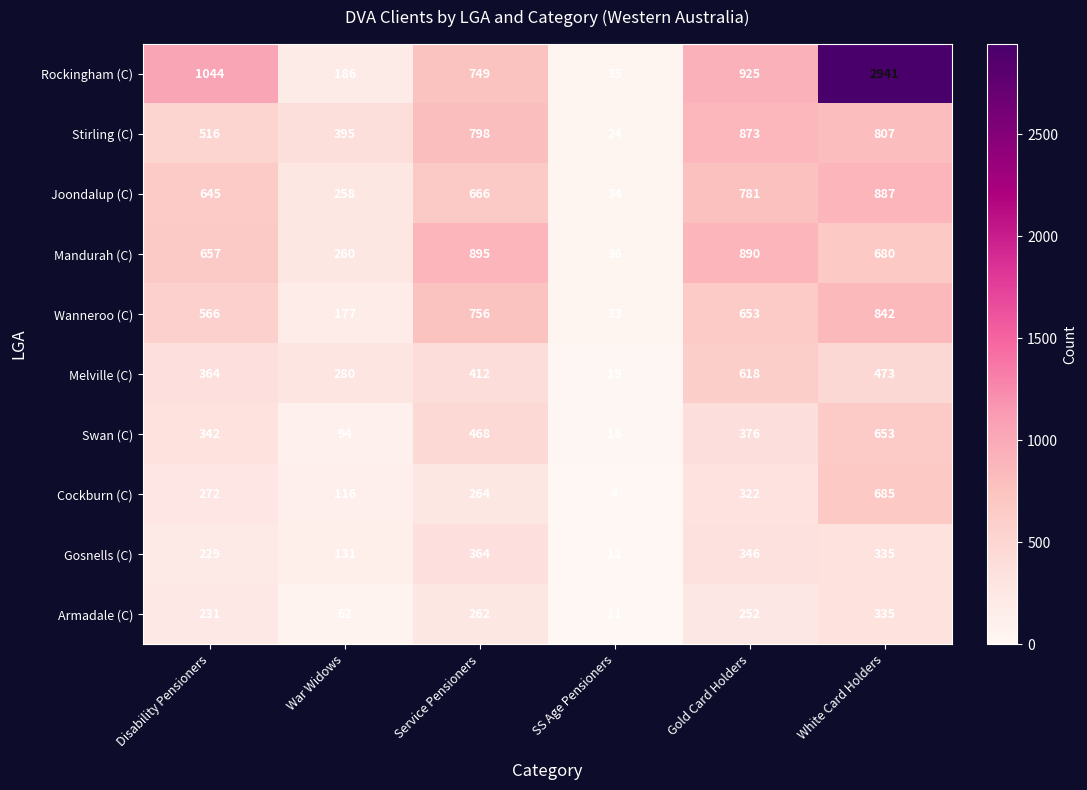

What is the difference between the Melville (C) values at Service Pensioners and Gold Card Holders?

206